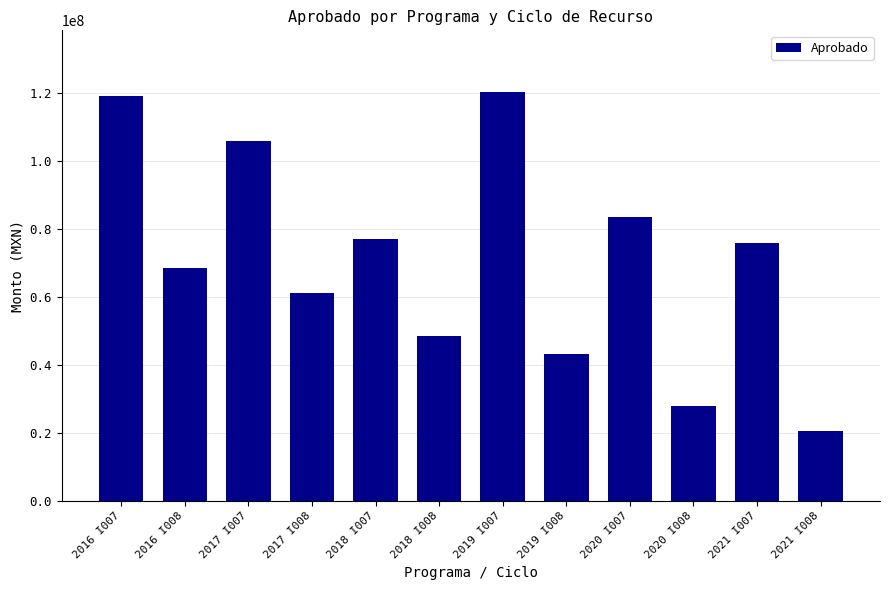

Which category has the highest value across all series?

2019 I007